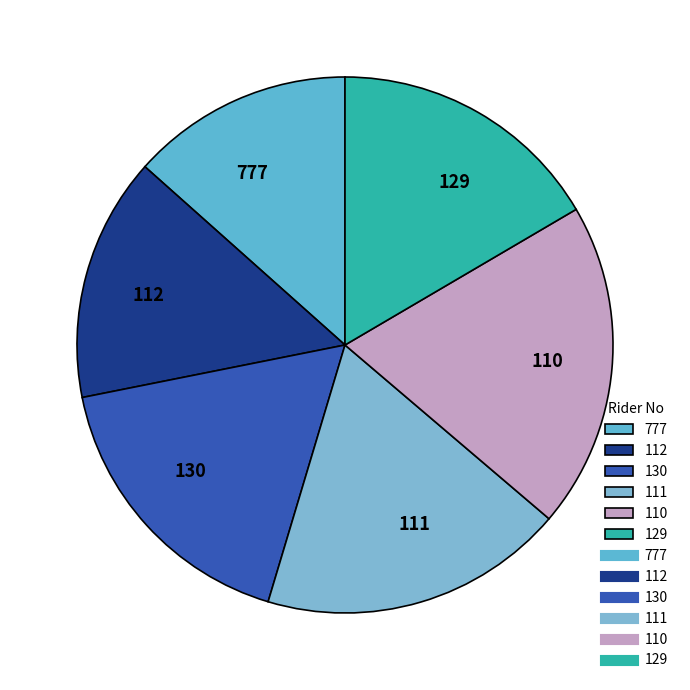

Which category has the smallest portion of the pie?

777